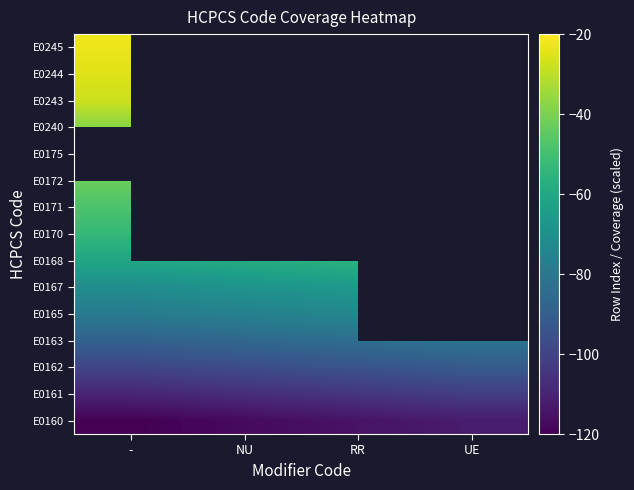

What is the minimum value for E0162?

-99.5